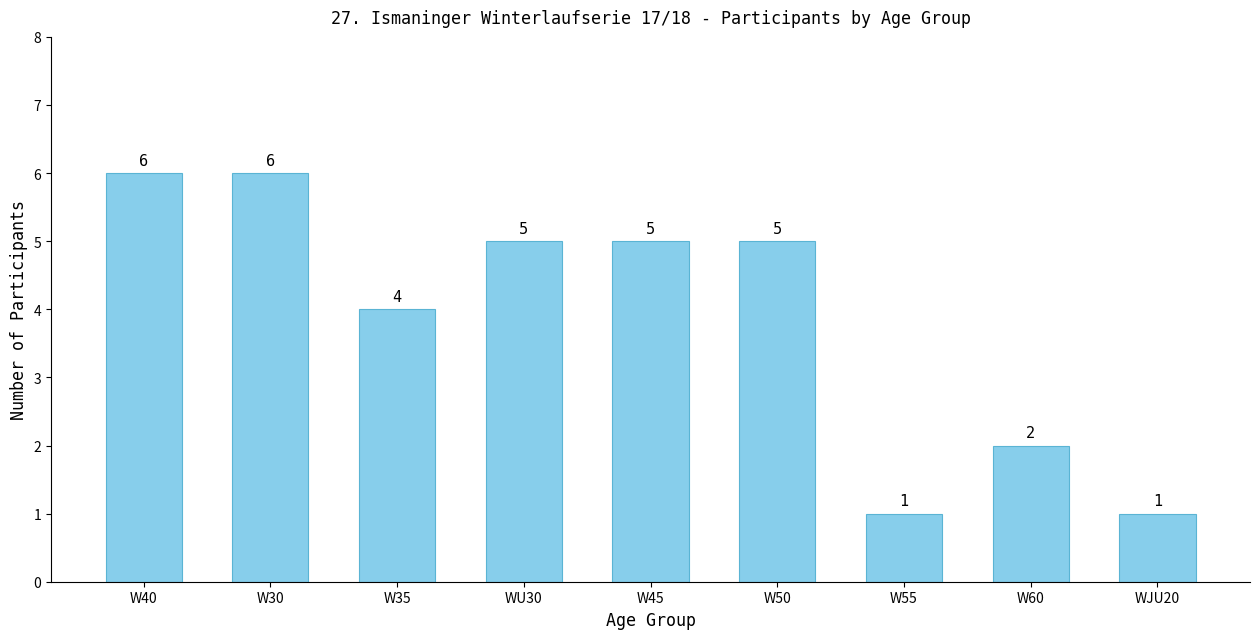

What position from the left is WJU20?

9